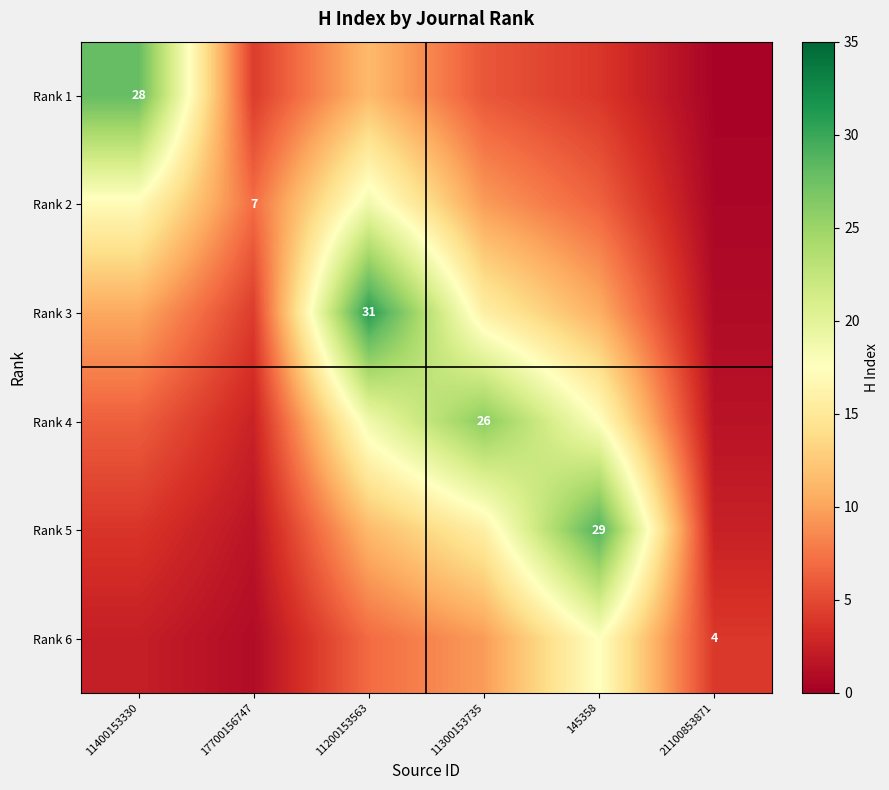

The value of Rank 3 at 11300153735 is 22.0. True or false?

False